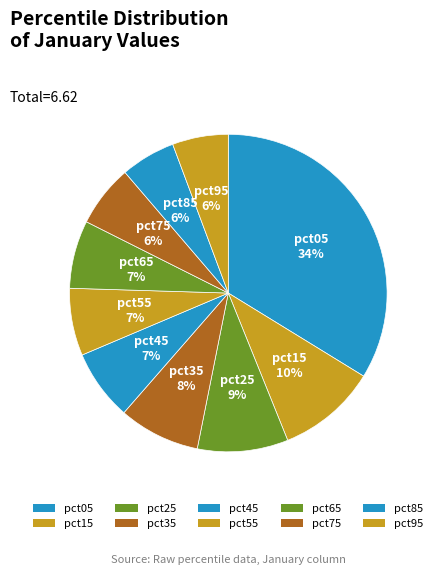

To the nearest percent, what is the difference between the largest and smallest slice percentages?

28%